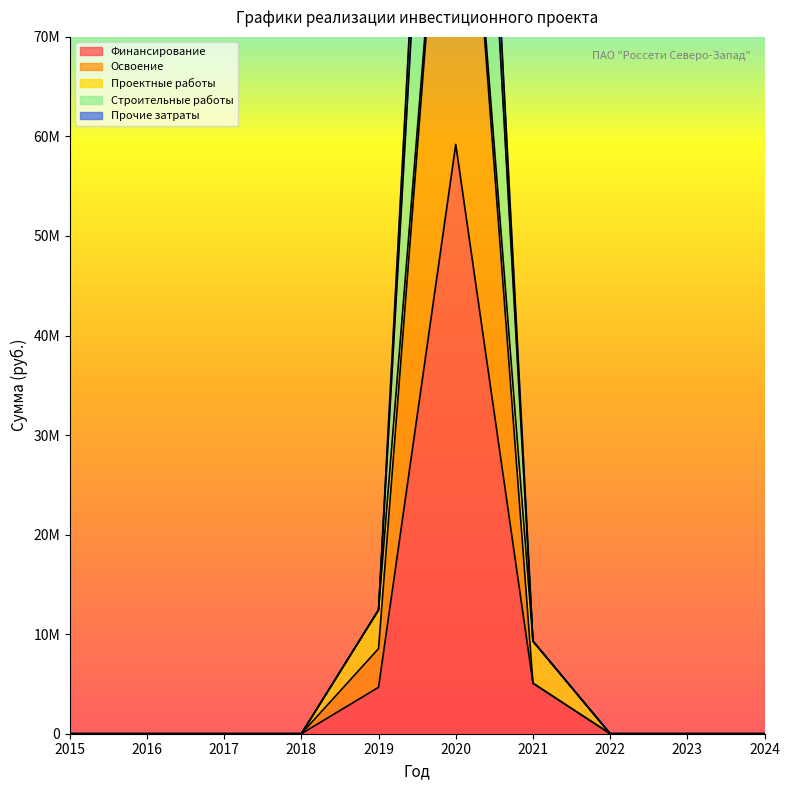

At which label does Финансирование reach its minimum?

2015